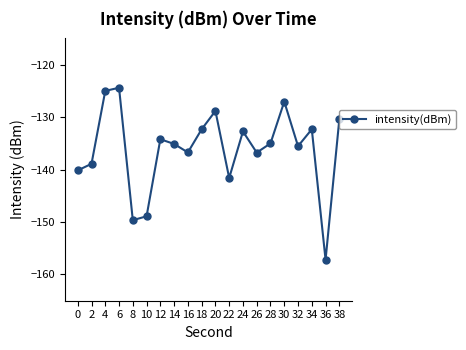

What is the value of the 11th point from the left?

-128.8